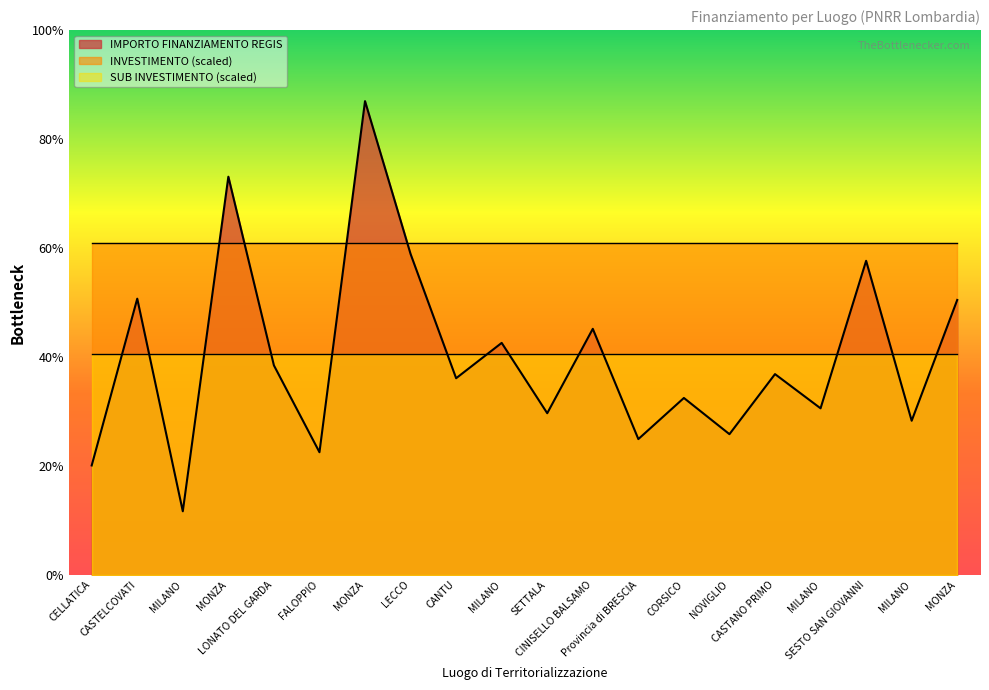

How many values in the IMPORTO FINANZIAMENTO REGIS series are below 84538?

10